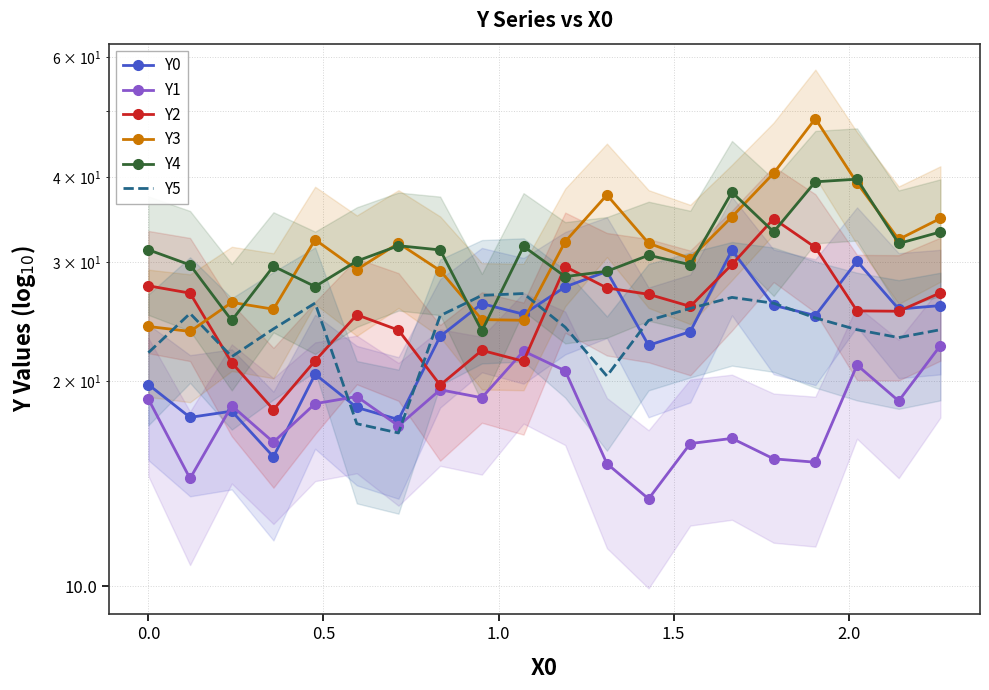

Reading left to right, extract all data points from this chart.

Y0: 19.8	17.7	18.1	15.5	20.5	18.3	17.6	23.3	26.0	25.1	27.6	29.0	22.6	23.7	31.2	25.9	25.0	30.1	25.6	25.9
Y1: 18.8	14.4	18.4	16.3	18.5	19.0	17.2	19.4	18.9	22.2	20.7	15.1	13.4	16.2	16.5	15.4	15.2	21.1	18.7	22.6
Y2: 27.7	27.0	21.3	18.2	21.5	25.1	23.8	19.8	22.2	21.4	29.5	27.5	26.9	25.8	29.7	34.7	31.5	25.4	25.4	27.0
Y3: 24.1	23.7	26.1	25.5	32.3	29.2	31.9	29.1	24.7	24.6	32.1	37.6	31.9	30.3	34.9	40.5	48.7	39.2	32.4	34.7
Y4: 31.2	29.7	24.6	29.5	27.6	30.1	31.7	31.2	23.7	31.6	28.5	29.1	30.7	29.7	38.0	33.2	39.3	39.7	31.9	33.2
Y5: 22.0	25.2	21.8	23.9	26.1	17.3	16.8	25.0	26.8	26.9	24.0	20.4	24.6	25.6	26.6	26.1	24.8	23.8	23.2	23.8